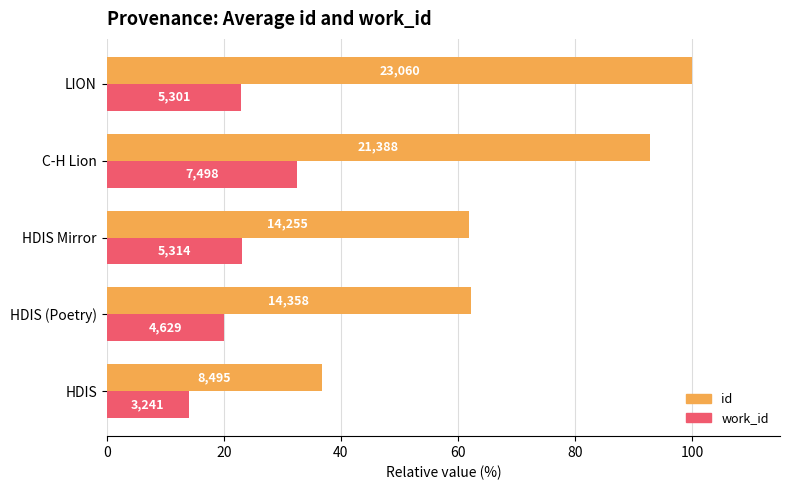

What are all the series names shown in the legend?

id, work_id